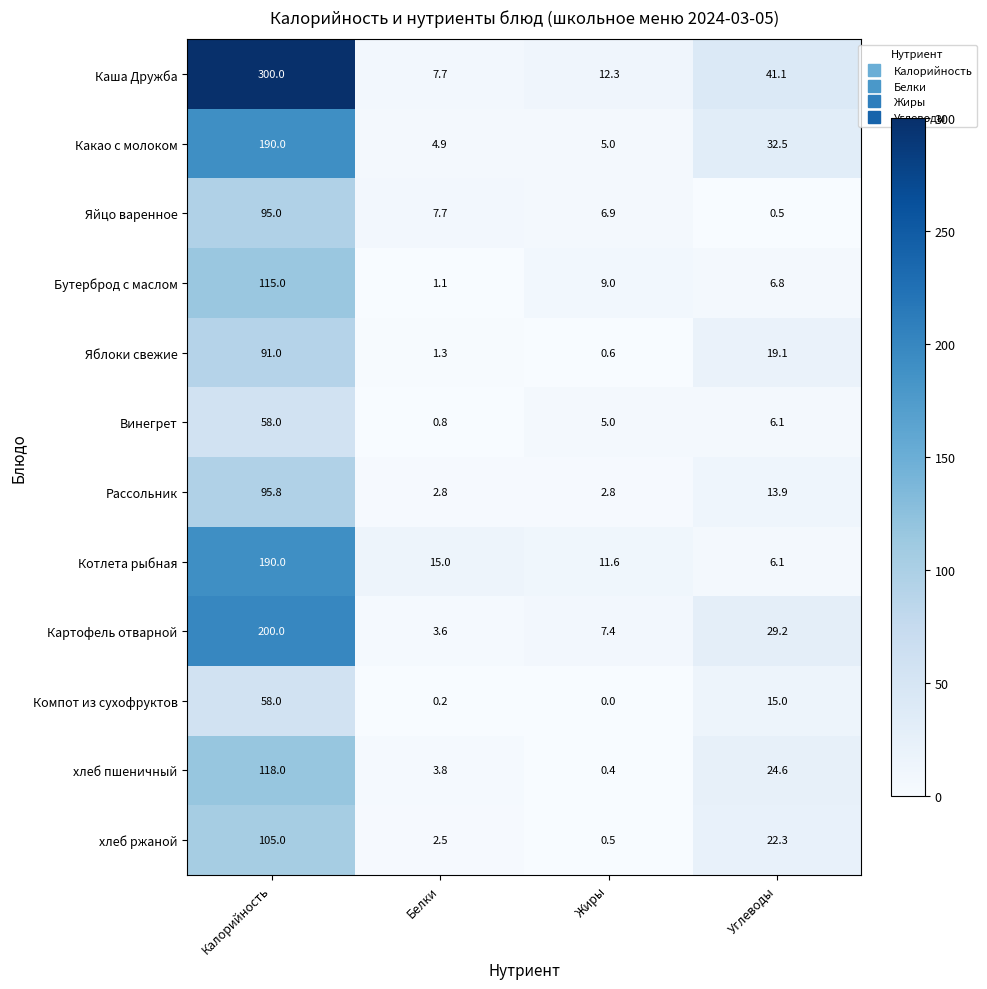

Which series changed the most between Жиры and Углеводы?

Каша Дружба